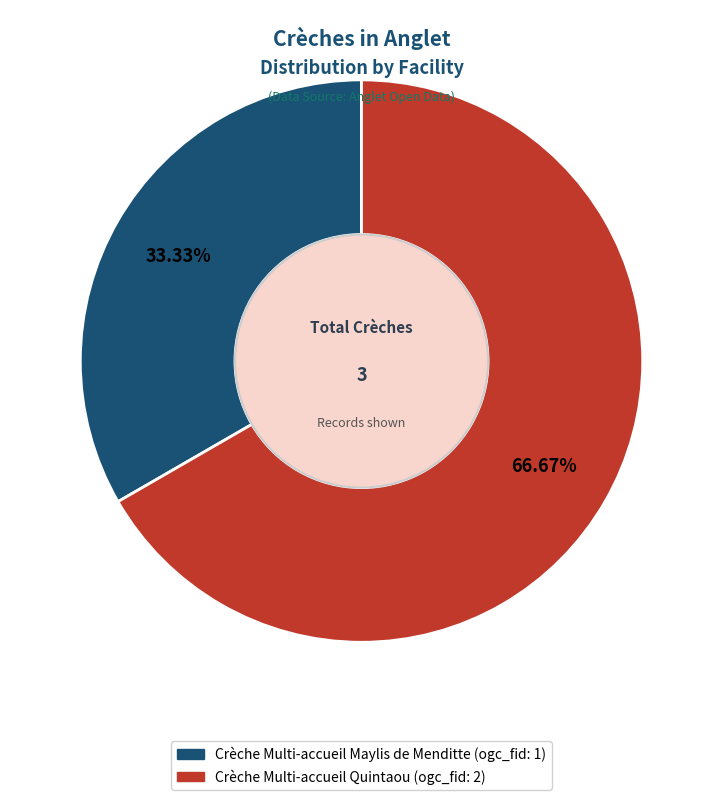

Which has a higher value, Crèche Multi-accueil Quintaou or Crèche Multi-accueil Maylis de Menditte?

Crèche Multi-accueil Quintaou